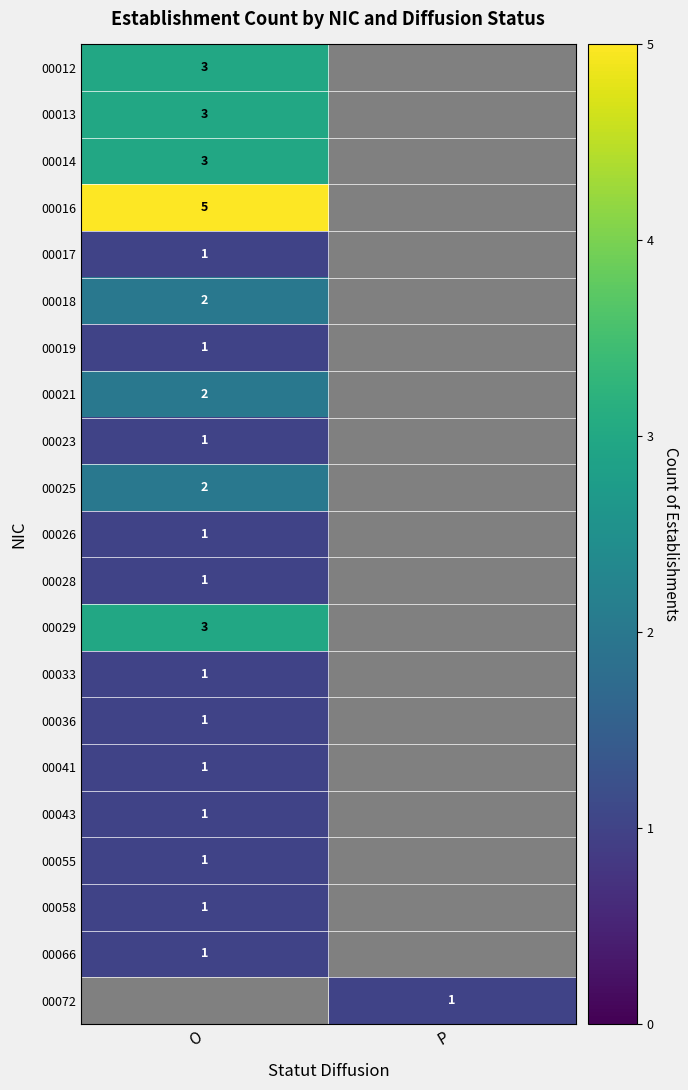

What is the spread (max minus min) of values at O?

4.0